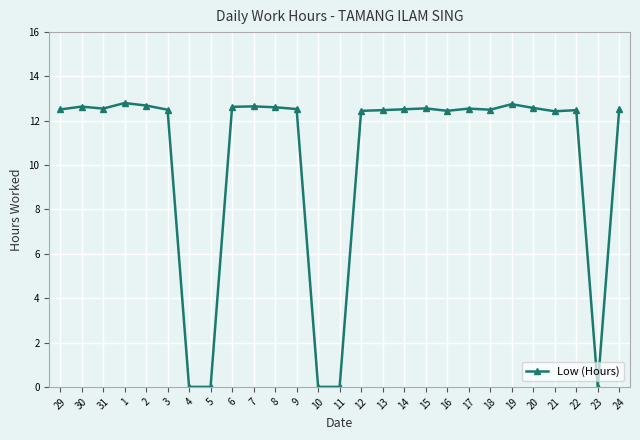

What is the difference between the values at 2 and 12?

0.2